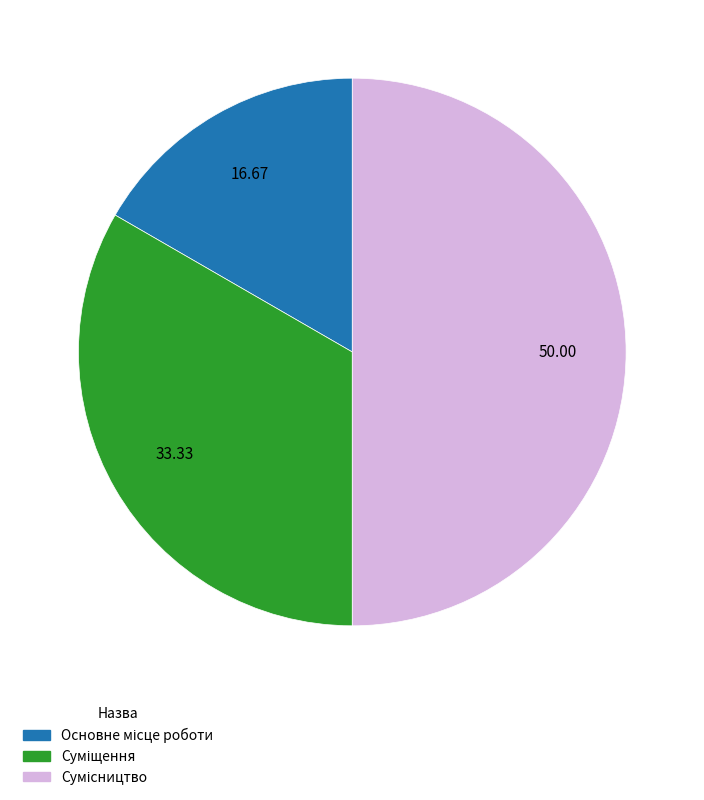

Count the number of slices in the pie.

3